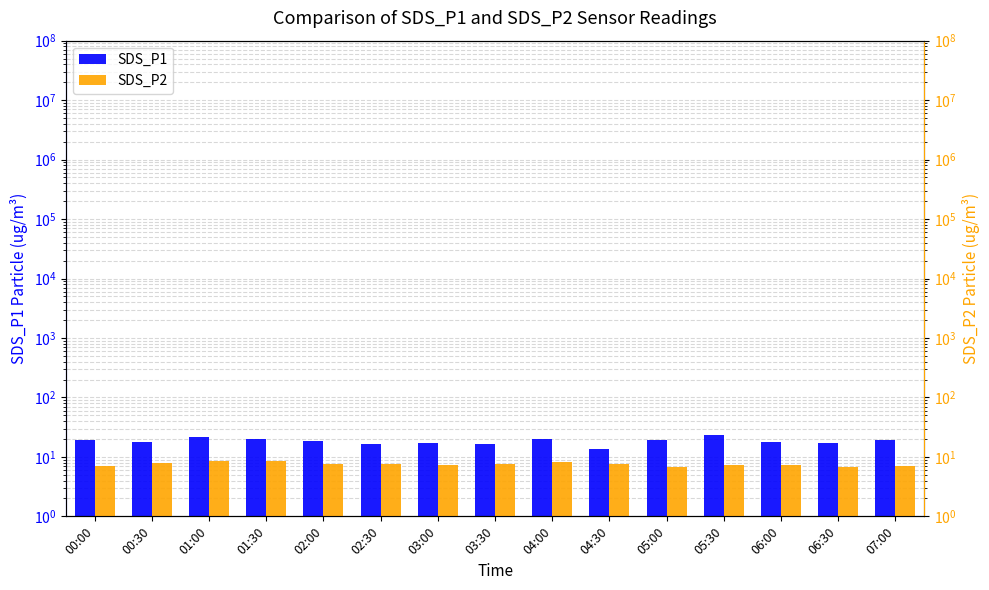

How many groups of bars are there?

15